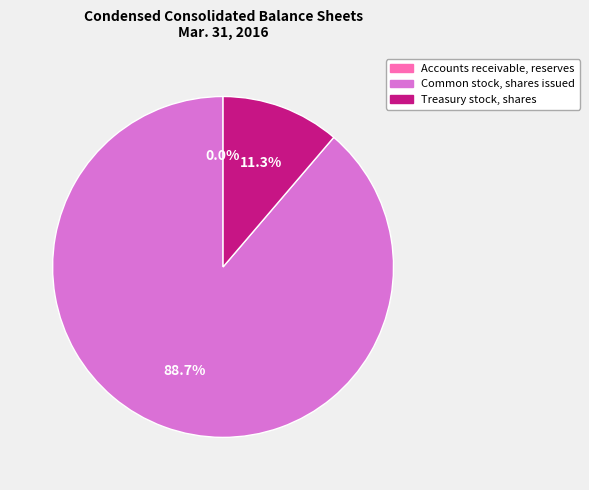

Which has a higher value, Common stock, shares issued or Treasury stock, shares?

Common stock, shares issued